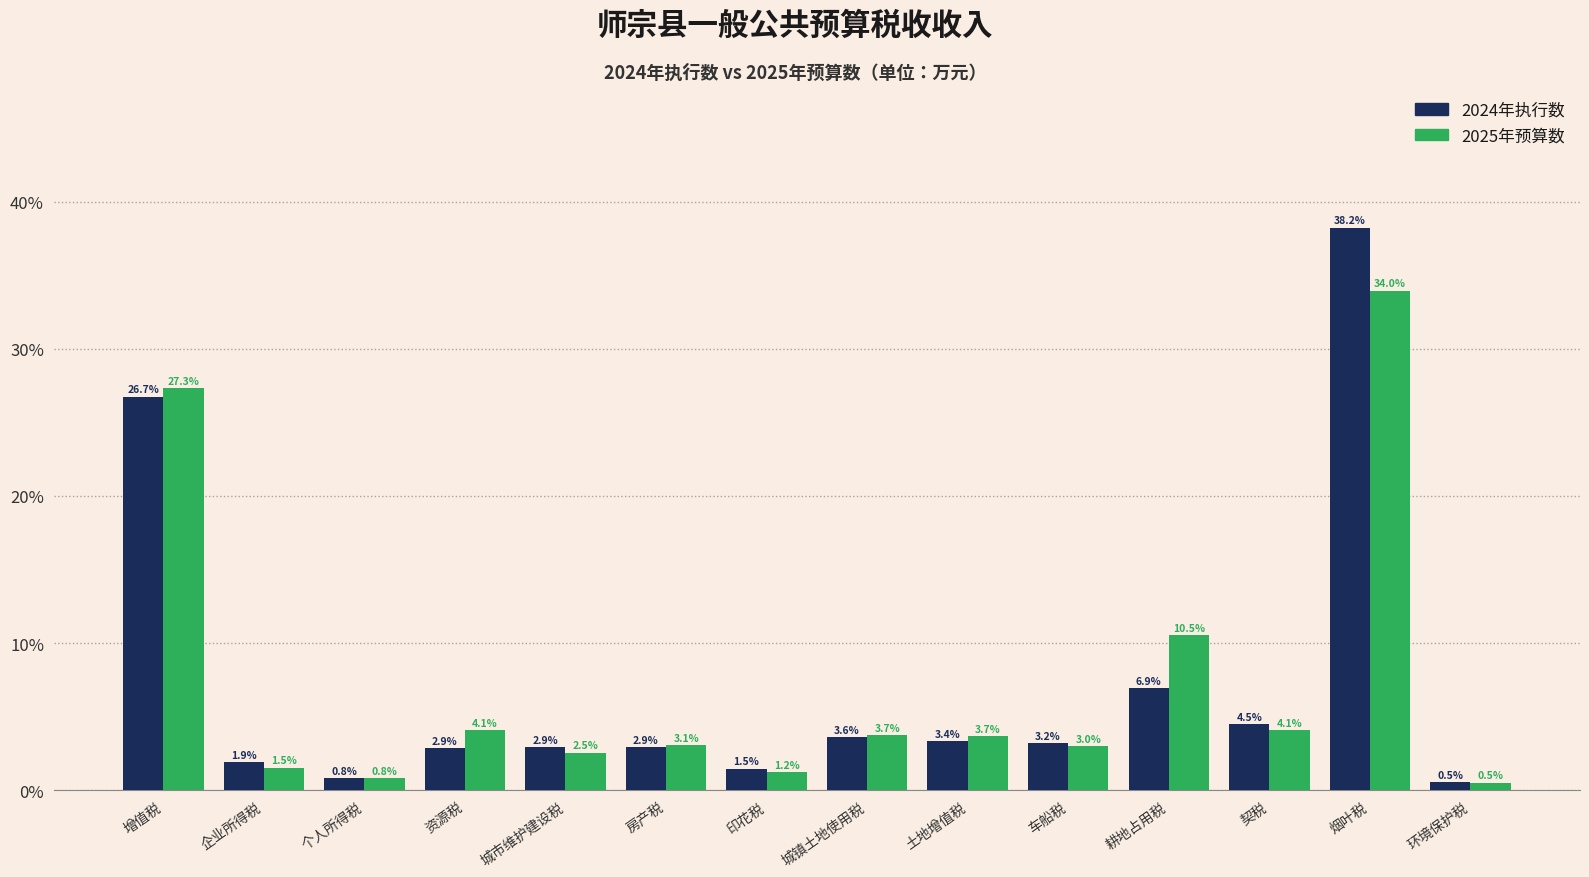

Reading left to right, what are all the values shown in this chart?

2024年执行数: 增值税=26.7	企业所得税=1.9	个人所得税=0.8	资源税=2.9	城市维护建设税=2.9	房产税=2.9	印花税=1.5	城镇土地使用税=3.6	土地增值税=3.4	车船税=3.2	耕地占用税=6.9	契税=4.5	烟叶税=38.2	环境保护税=0.5
2025年预算数: 增值税=27.3	企业所得税=1.5	个人所得税=0.8	资源税=4.1	城市维护建设税=2.5	房产税=3.1	印花税=1.2	城镇土地使用税=3.7	土地增值税=3.7	车船税=3.0	耕地占用税=10.5	契税=4.1	烟叶税=34.0	环境保护税=0.5